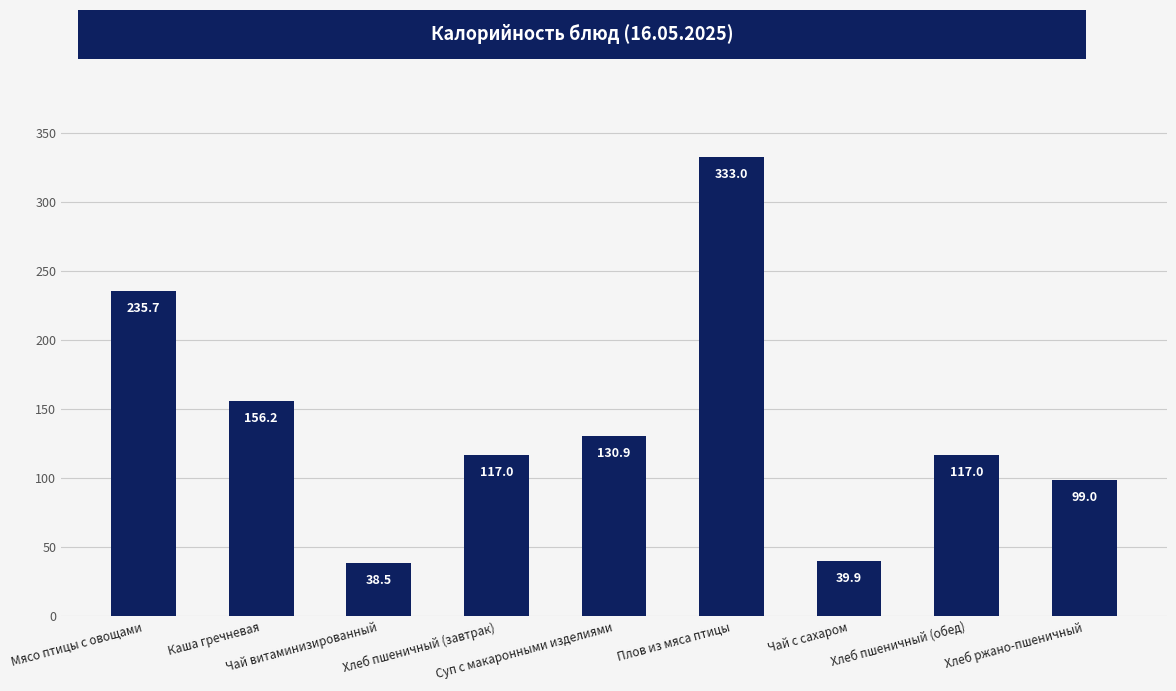

What is the smallest value displayed?

38.5